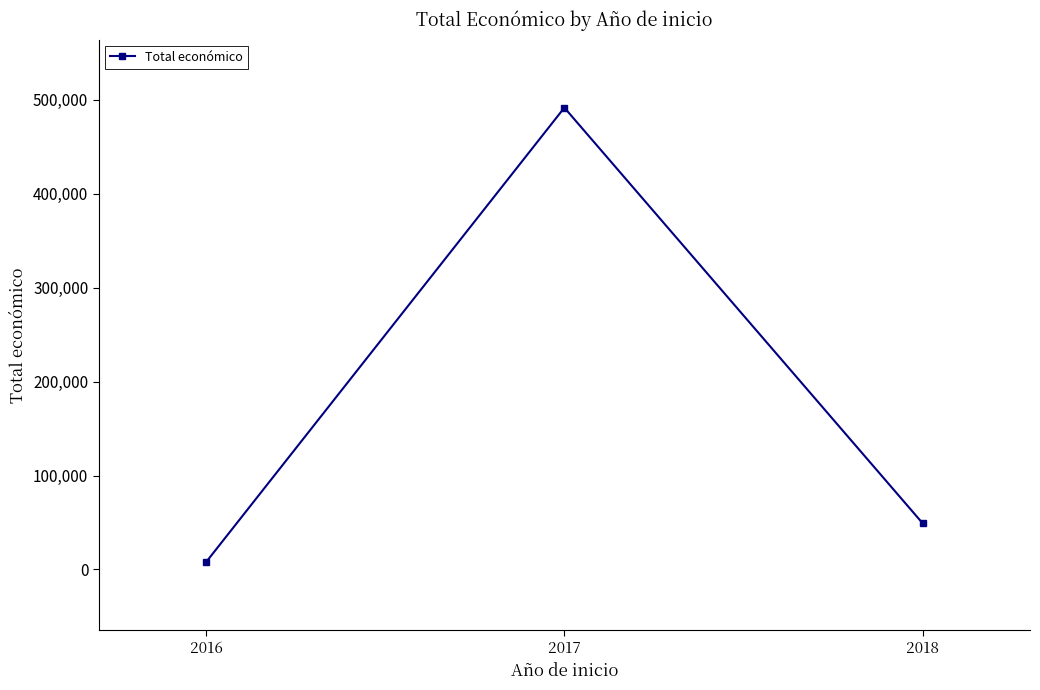

At which category does the chart reach its peak across all series?

2017